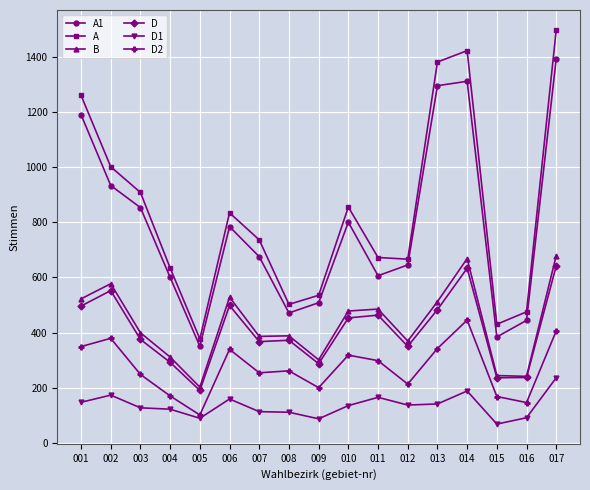

True or false: A1 and D2 intersect in this chart.

False